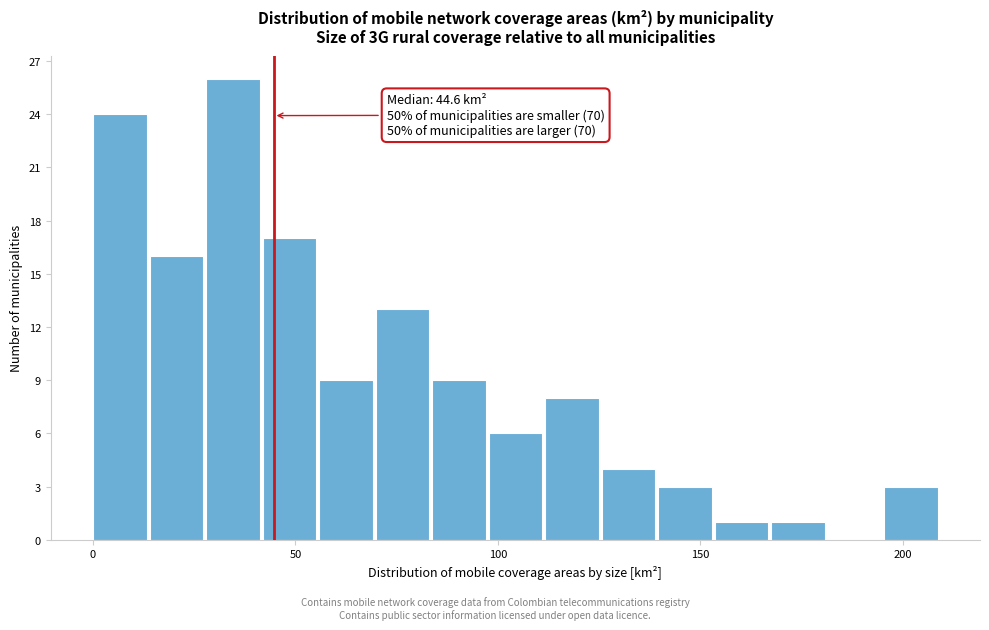

Around what value on the x-axis is the tallest bar? Give the approximate position of its centre, as read against the axis.

35